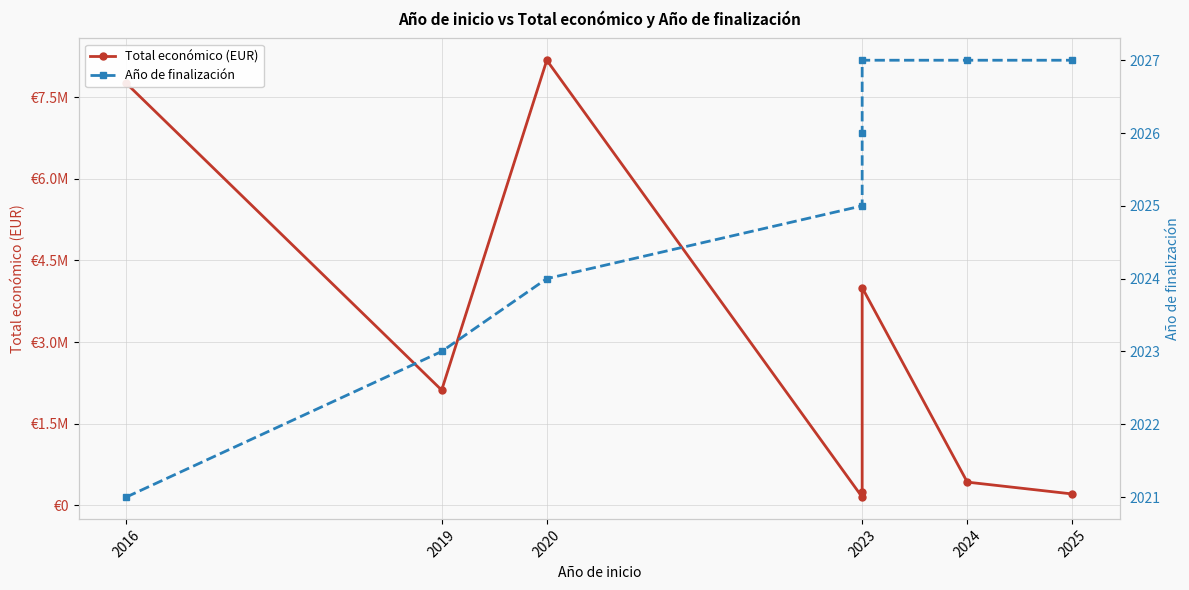

Which series changed the most between 2020 and 2023?

Total económico (EUR)